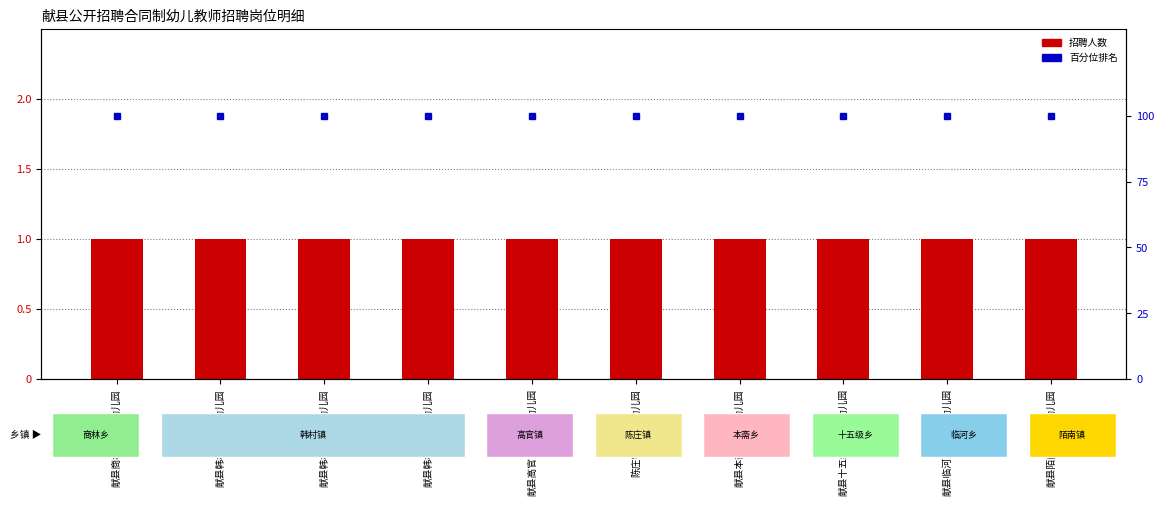

What position from the left is 献县韩村镇里村幼儿园?

2